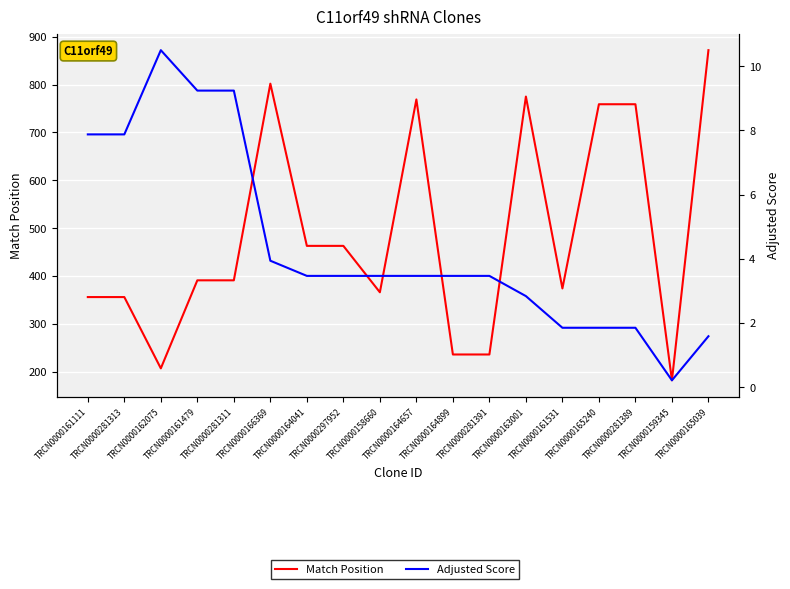

What is the difference between the second highest and minimum values in the Adjusted Score series?

9.0